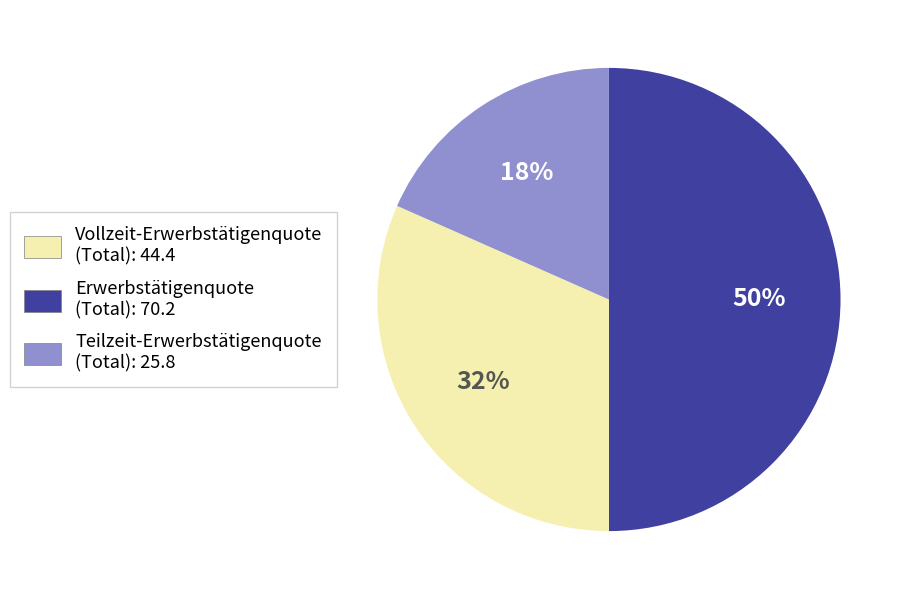

How many slices are in this pie chart?

3